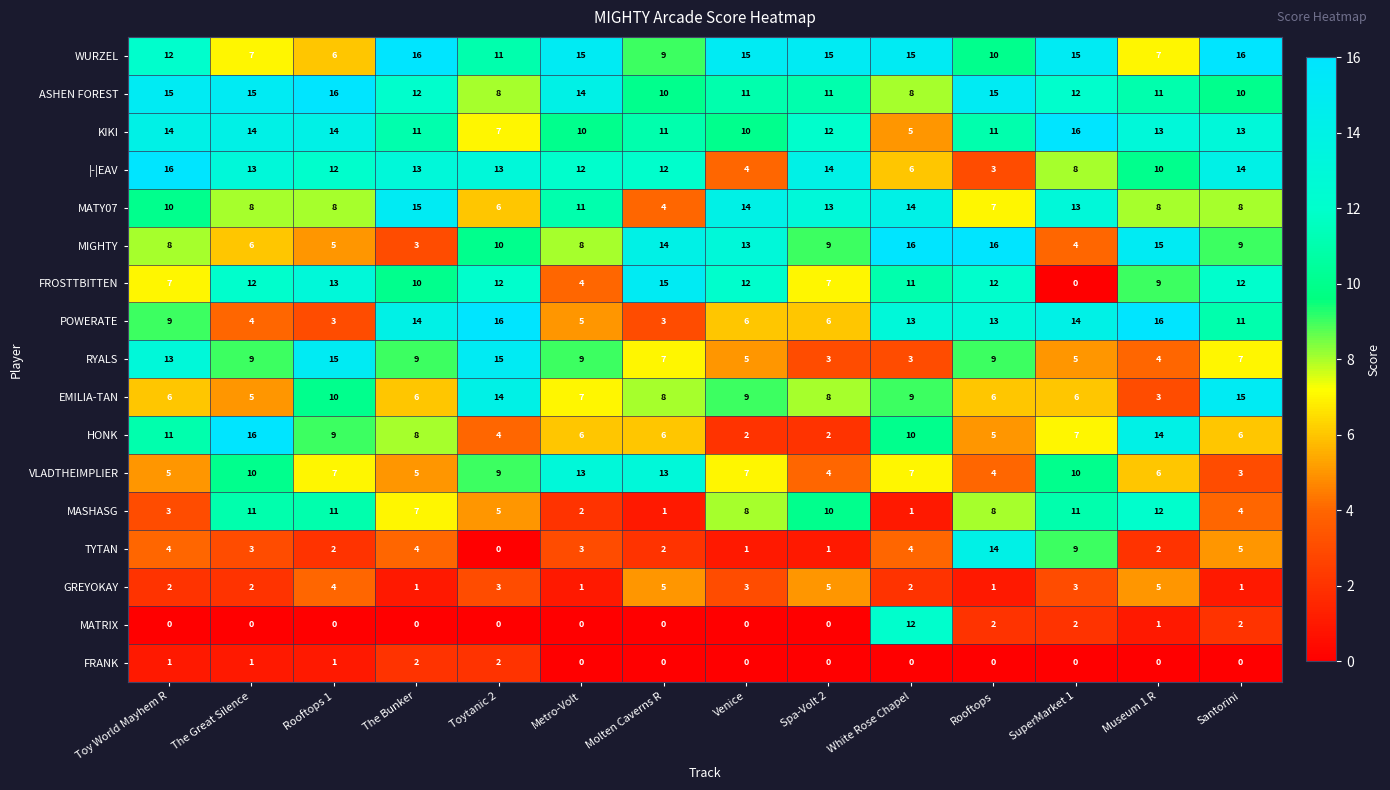

Which category has the lowest value in the EMILIA-TAN series?

Museum 1 R